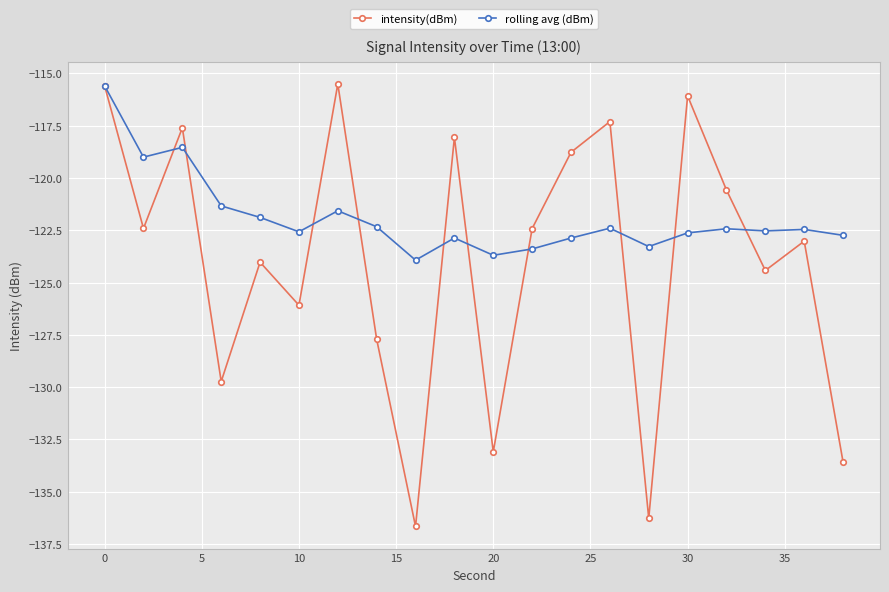

In rolling avg (dBm), how many points are higher than both neighbors (excluding endpoints)?

6